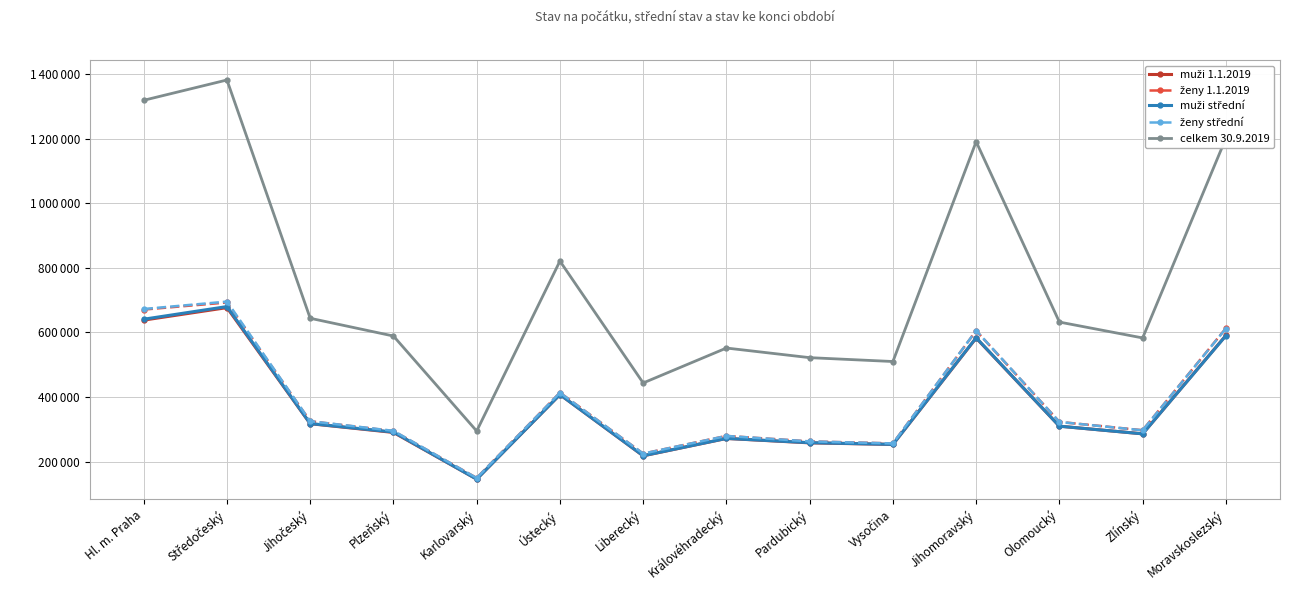

What is the difference between the highest and lowest values at Pardubický?

263824